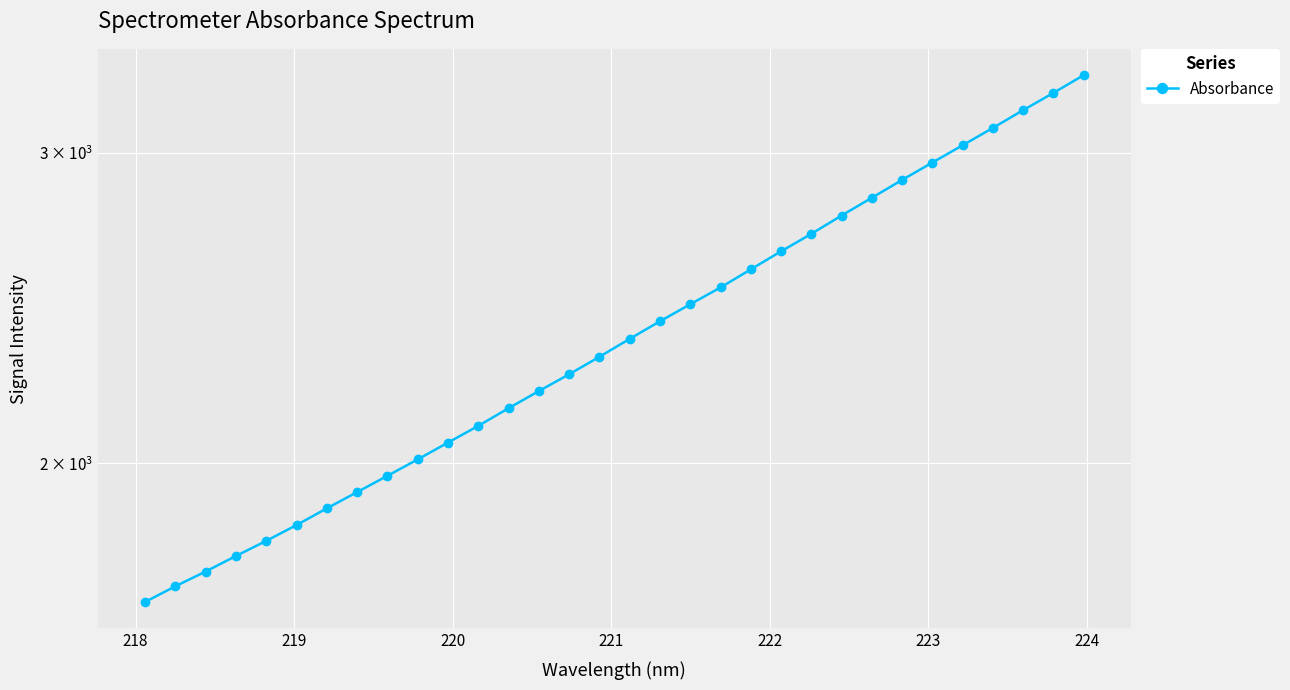

Reading left to right, transcribe all the data shown in this chart.

1668.2	1702.7	1735.9	1771.6	1806.9	1844.7	1885.4	1925.8	1967.3	2010.0	2054.8	2100.0	2149.1	2197.8	2246.6	2298.5	2353.0	2407.7	2461.9	2516.5	2576.7	2638.3	2699.1	2764.6	2829.4	2896.3	2962.7	3030.4	3099.9	3172.6	3245.0	3321.1